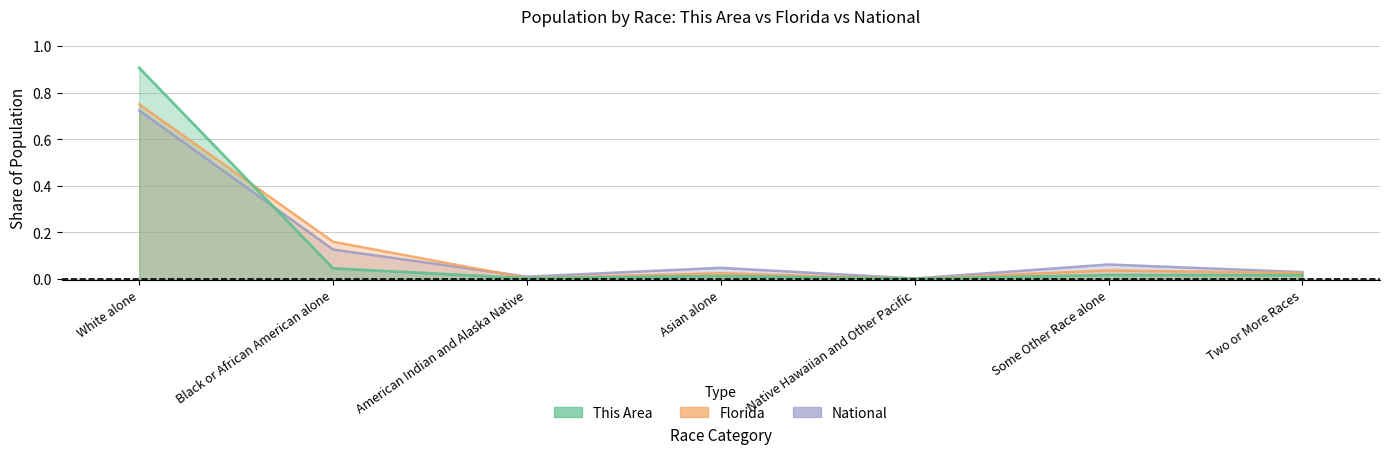

List the series in order of their peak value, highest first.

This Area, Florida, National